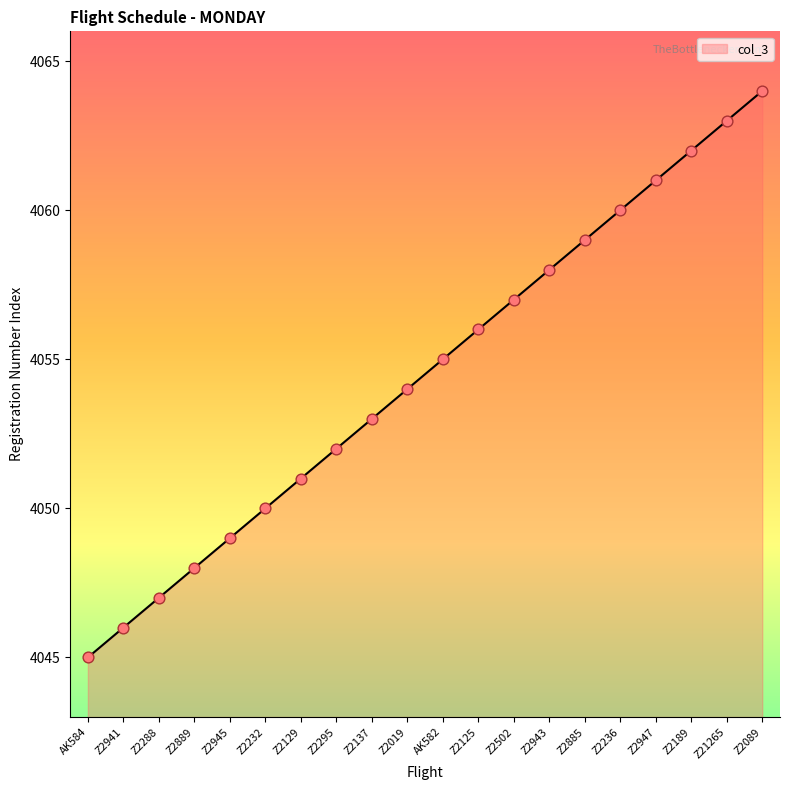

What is the change in value from Z2889 to Z2885?

+11